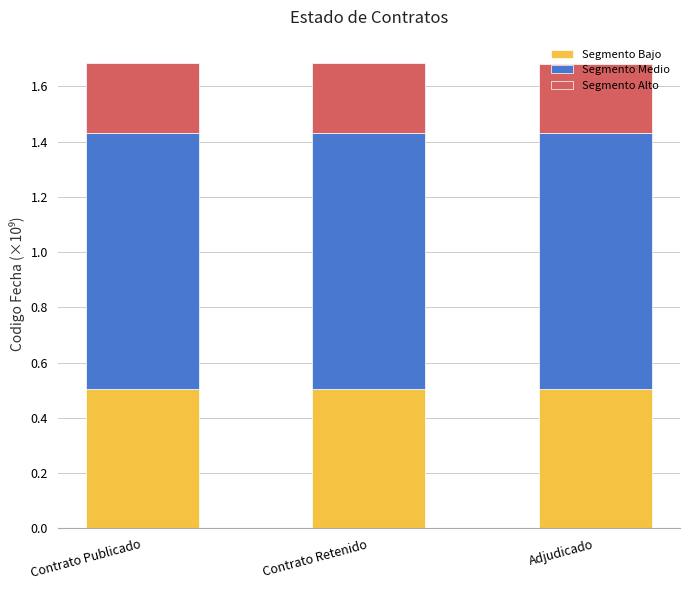

Read the Segmento Bajo value at Contrato Publicado.

0.5